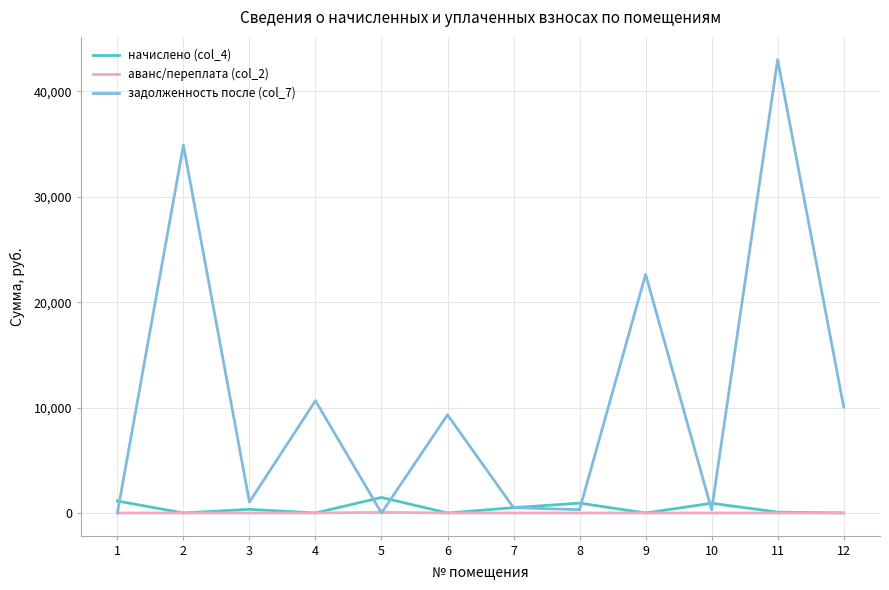

What is the maximum value shown in the chart?

43018.8